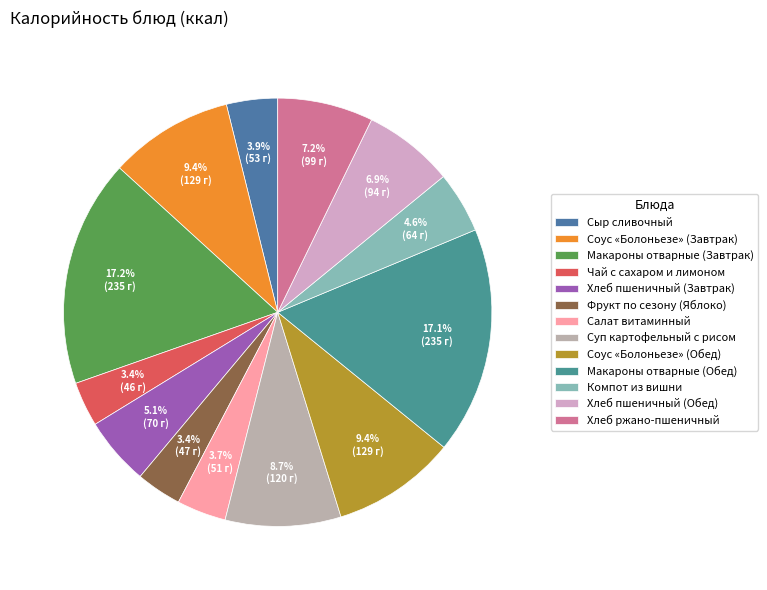

To the nearest percent, what is the difference between the largest and smallest slice percentages?

14%